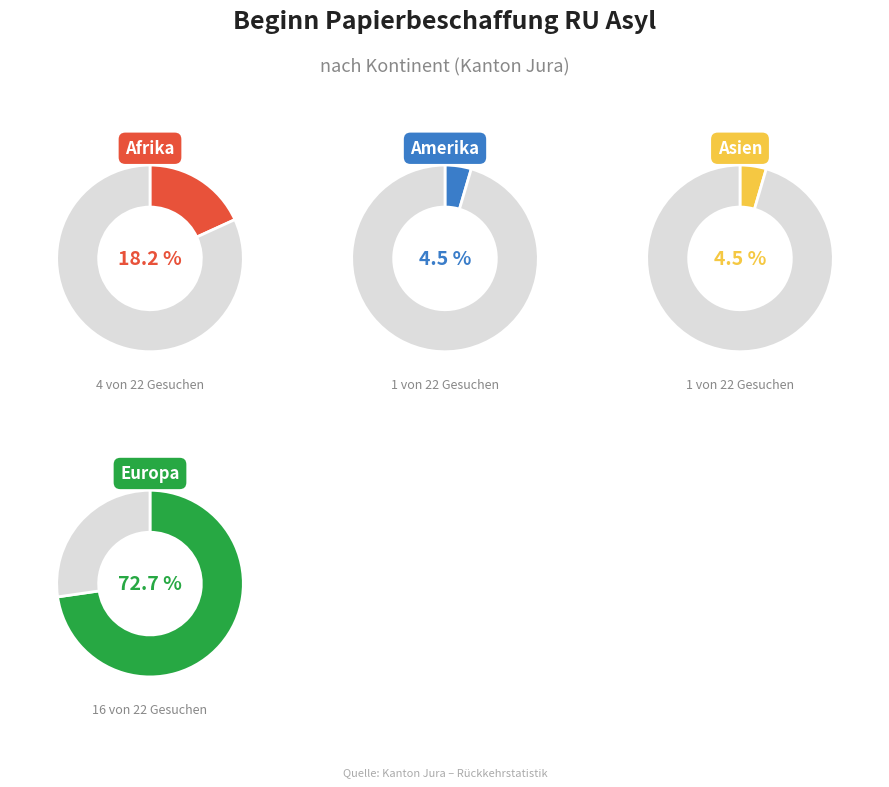

The Amerika slice represents 1% of the pie. True or false?

False